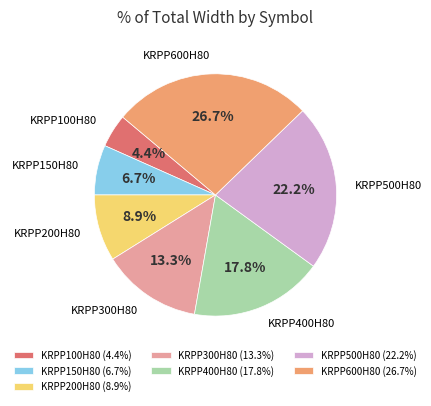

Rank the categories by value from highest to lowest.

KRPP600H80, KRPP500H80, KRPP400H80, KRPP300H80, KRPP200H80, KRPP150H80, KRPP100H80